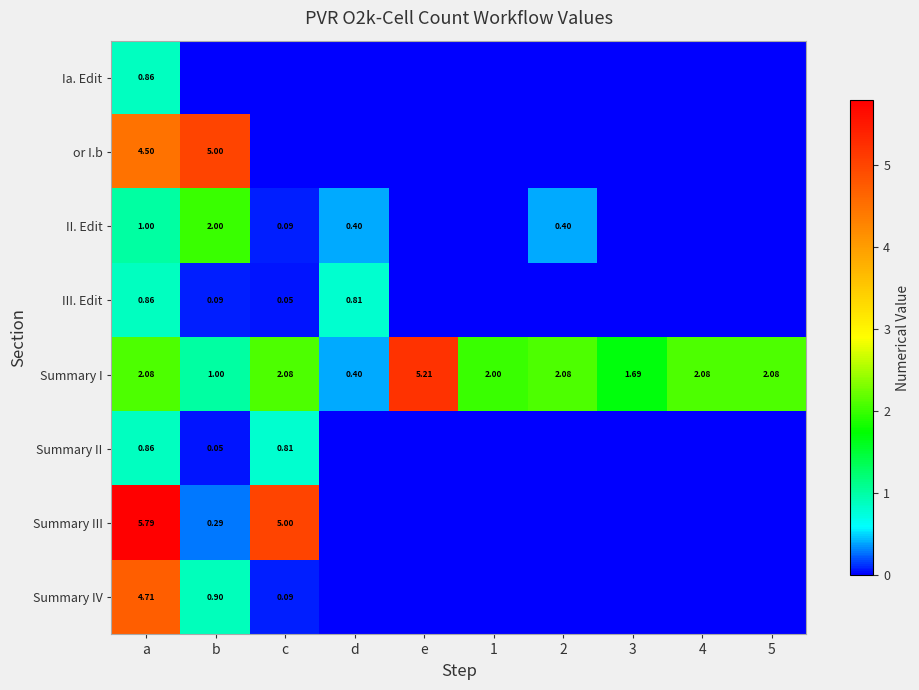

At which label does Summary I reach its peak?

e